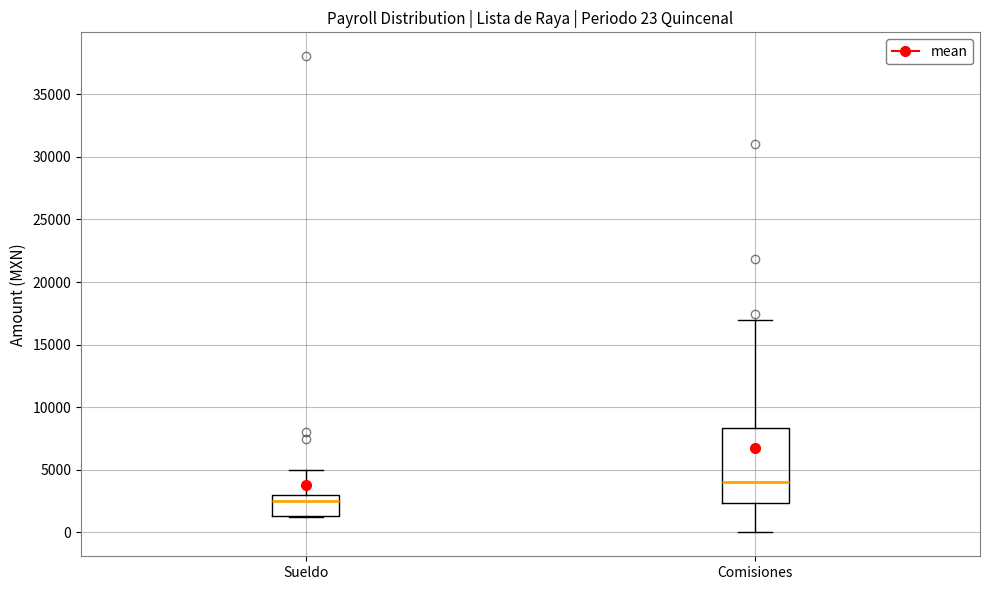

Which box has the highest median line?

Comisiones